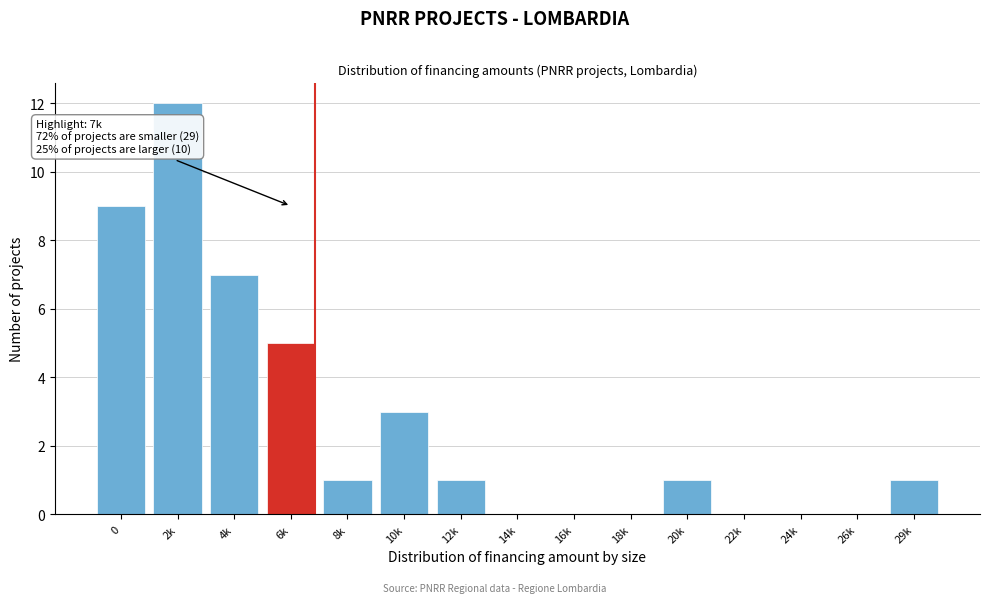

Reading right to left, transcribe all the data shown in this chart.

29k=1	26k=0	24k=0	22k=0	20k=1	18k=0	16k=0	14k=0	12k=1	10k=3	8k=1	6k=5	4k=7	2k=12	0=9